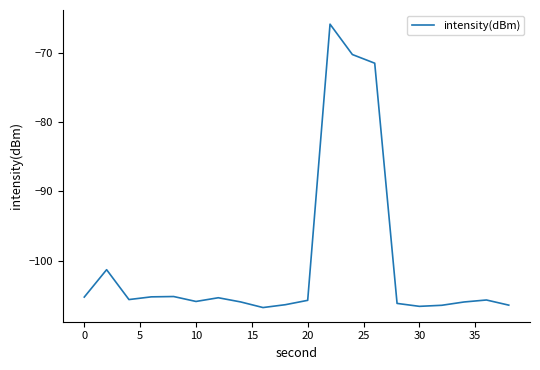

What is the smallest value displayed?

-106.8